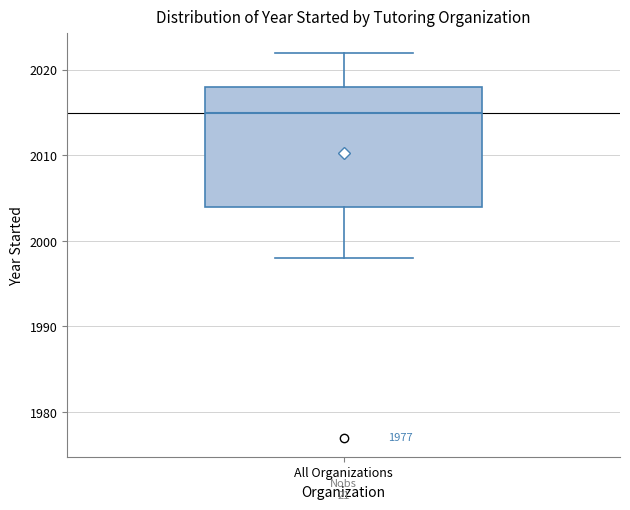

Transcribe this box plot: give where the median line is, the range the box spans, and where the two whiskers end, as read against the y-axis. The values are not printed on the chart, so give them approximately, as read against the axis.

median 2015, box 2004 to 2018, whiskers 1998 to 2022